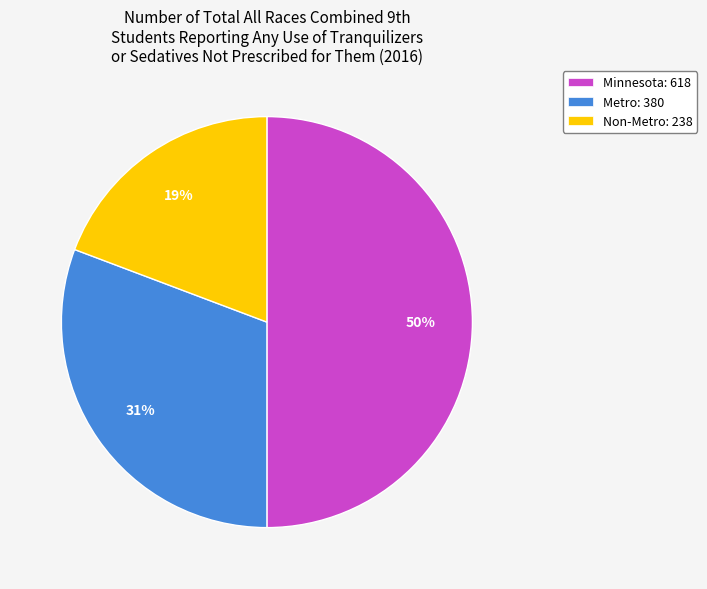

What is the smallest slice in the pie chart?

Non-Metro